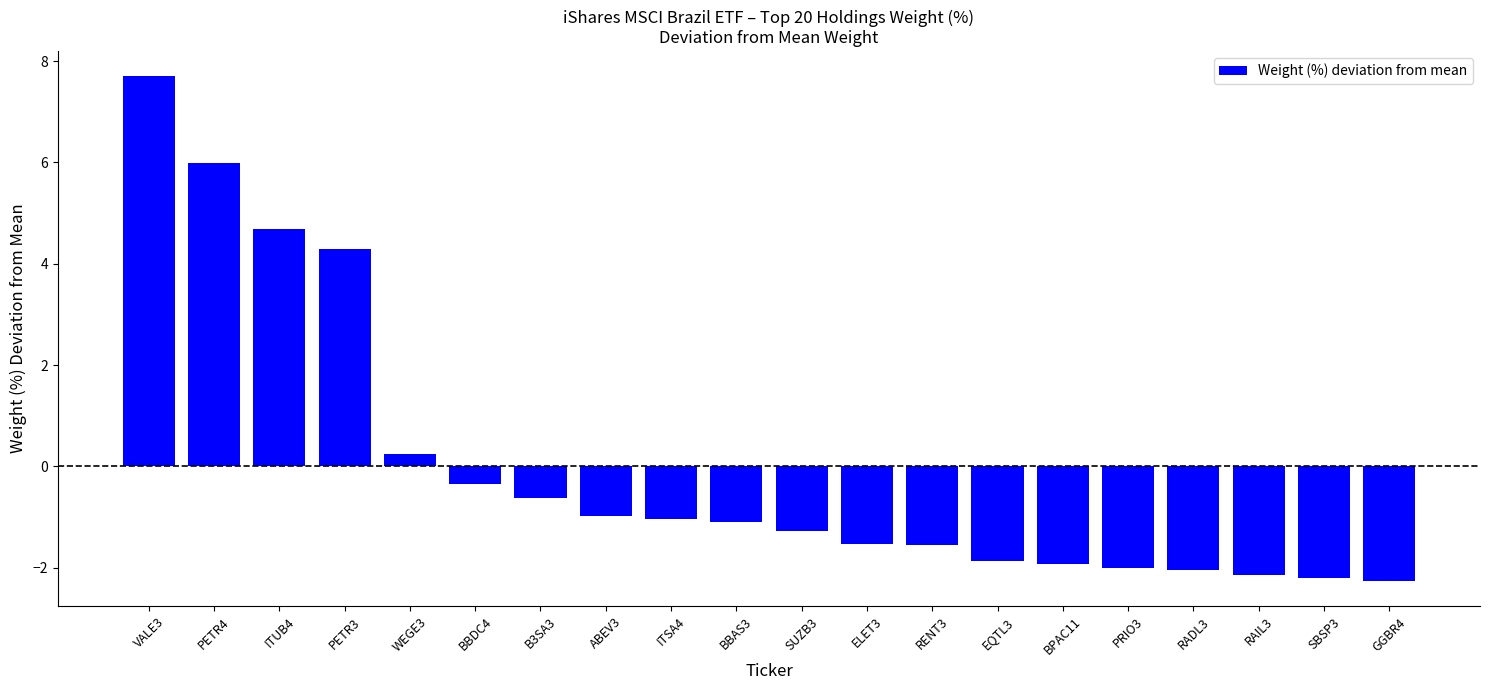

What is the label of the 9th bar from the right?

ELET3